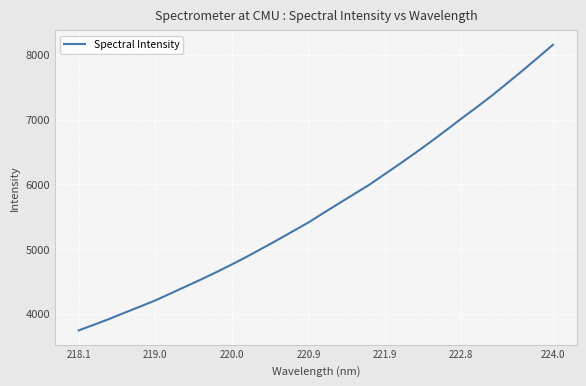

What is the difference between the maximum and minimum values?

4412.4